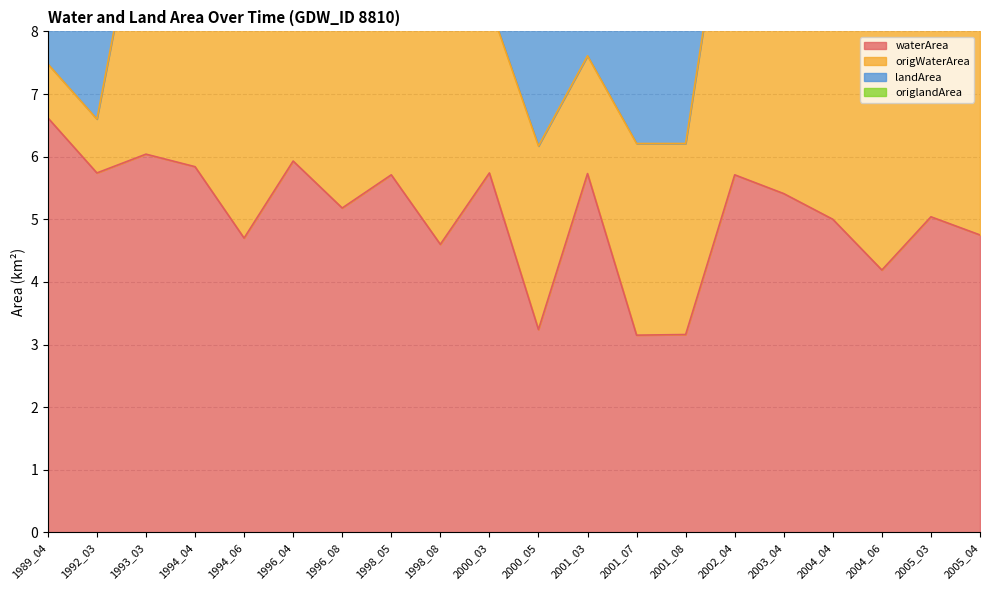

Which category has the highest value in the waterArea series?

1989_04